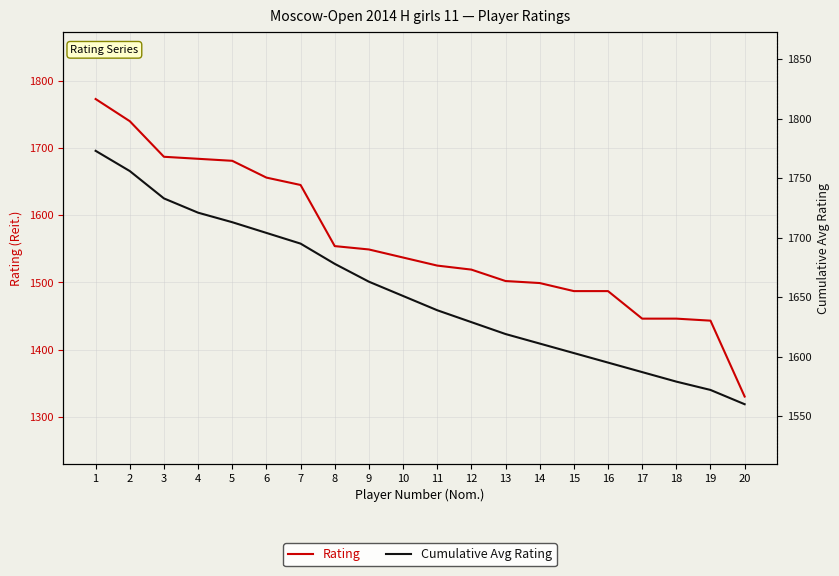

The value of Rating at 5 is 1681. True or false?

True